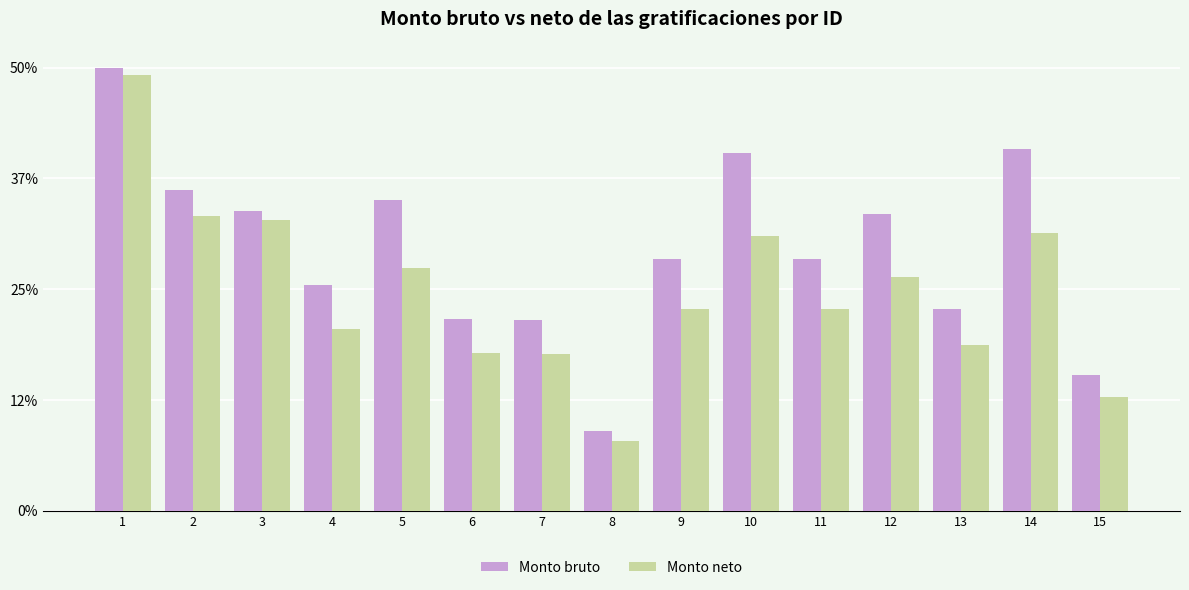

List the labels in order of Monto neto value, smallest first.

8, 15, 7, 6, 13, 4, 11, 9, 12, 5, 10, 14, 3, 2, 1